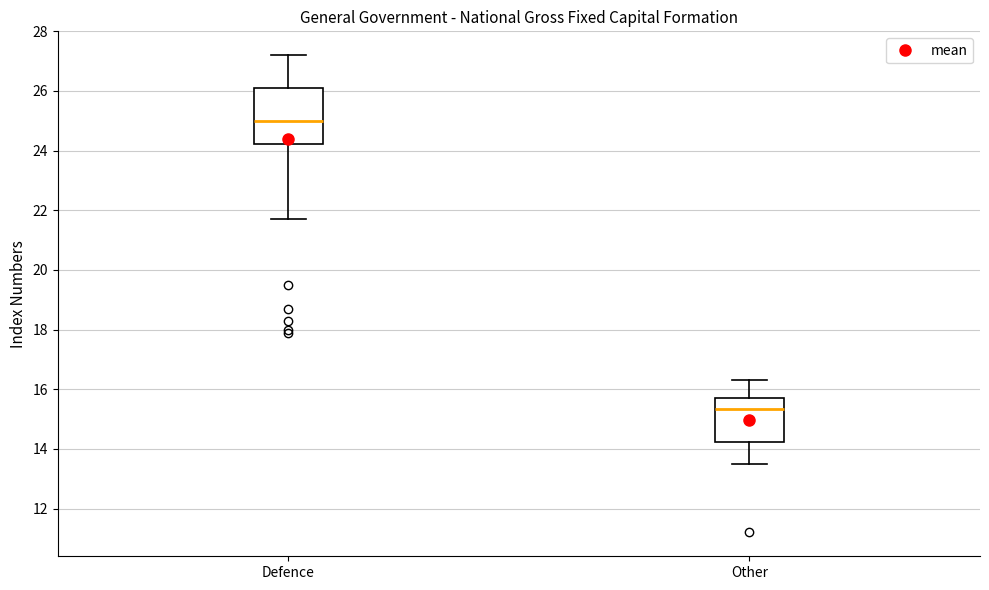

Reading left to right, transcribe this box plot: for each box, give where its median line is, the range the box spans, and where its two whiskers end, as read against the y-axis. The values are not printed on the chart, so give them approximately, as read against the axis.

Defence: median 25.0, box 24.2 to 26.2, whiskers 21.8 to 27.2
Other: median 15.4, box 14.2 to 15.8, whiskers 13.6 to 16.4